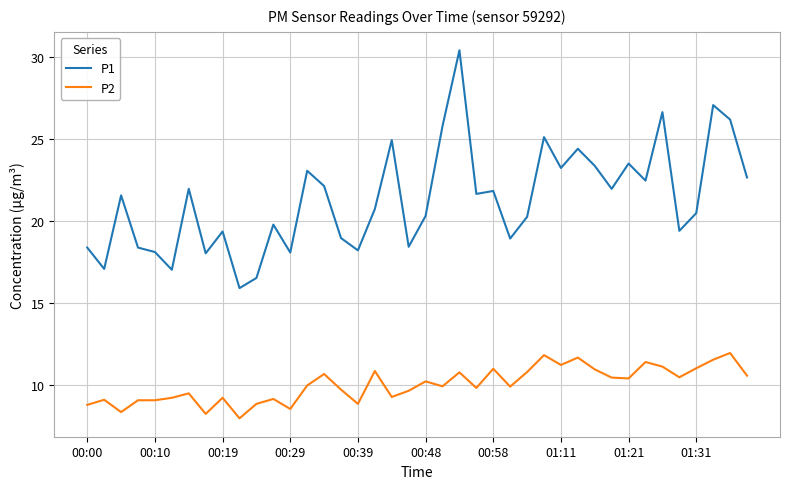

True or false: P1 and P2 cross at least once.

False